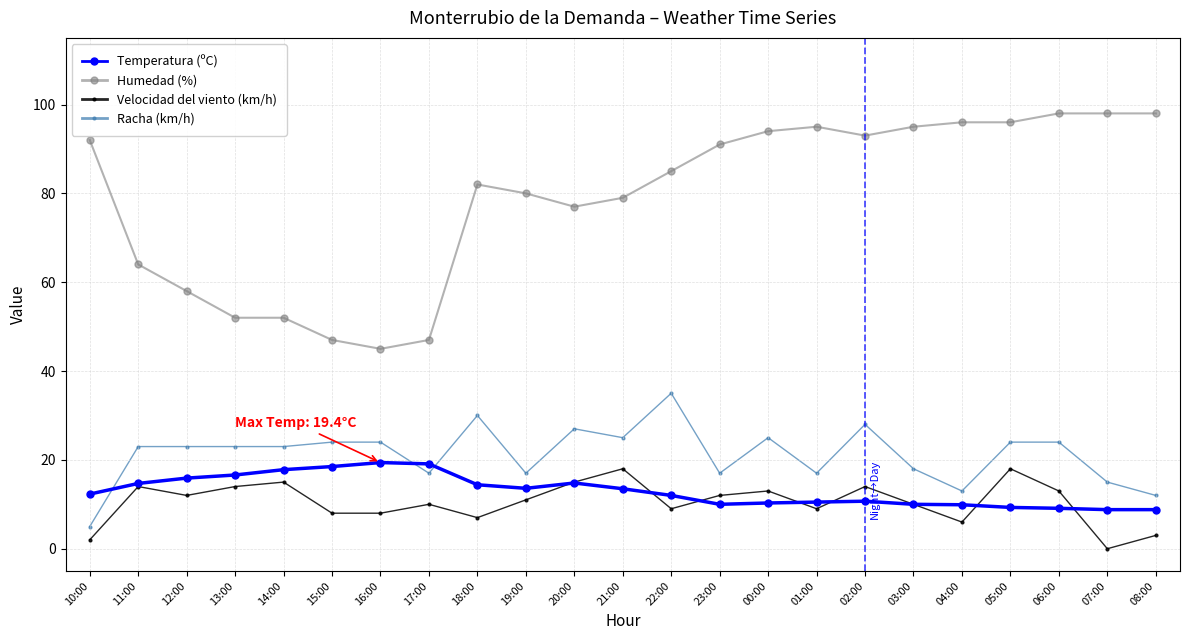

The value of Temperatura (ºC) at 11:00 is 23.1. True or false?

False